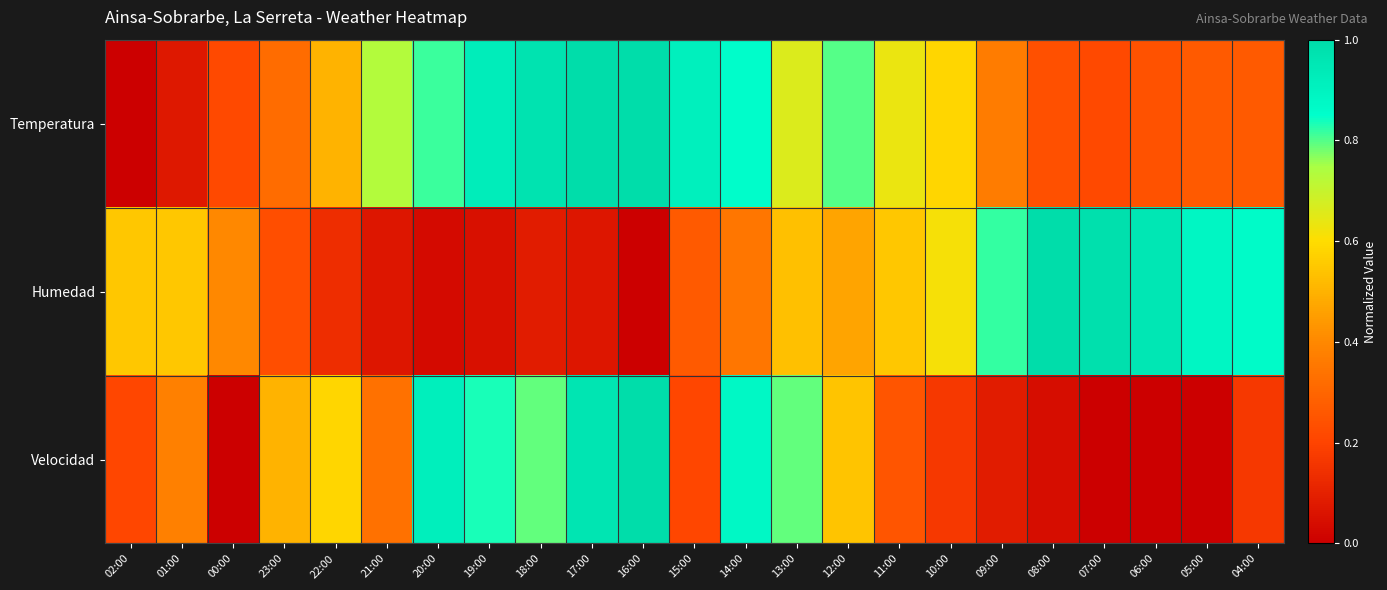

Rank the series by their average value, from lowest to highest.

Velocidad, Humedad, Temperatura